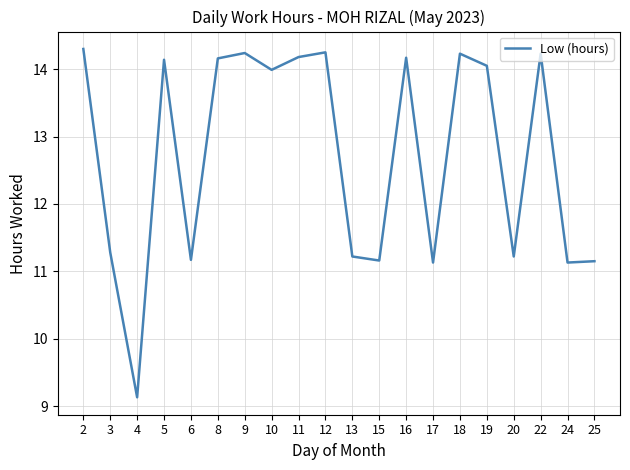

How many series are shown in this chart?

1